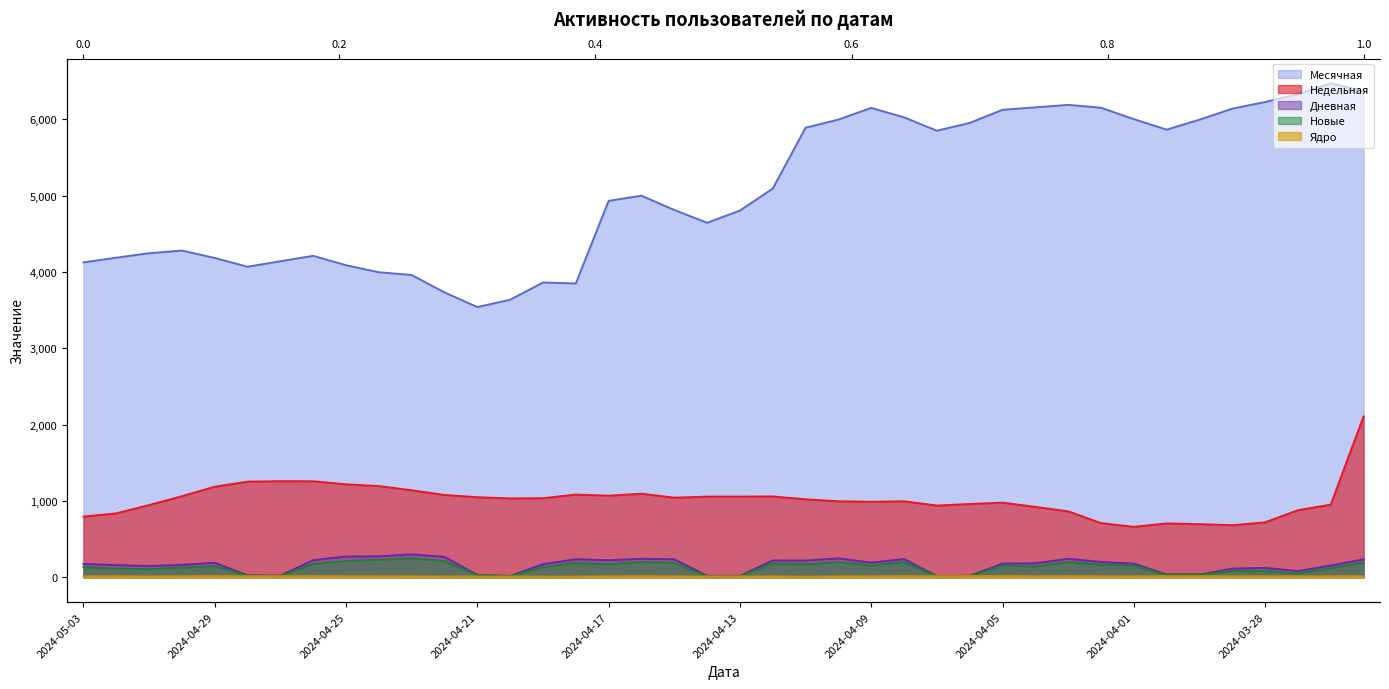

How many data points in Новые are above 147?

19